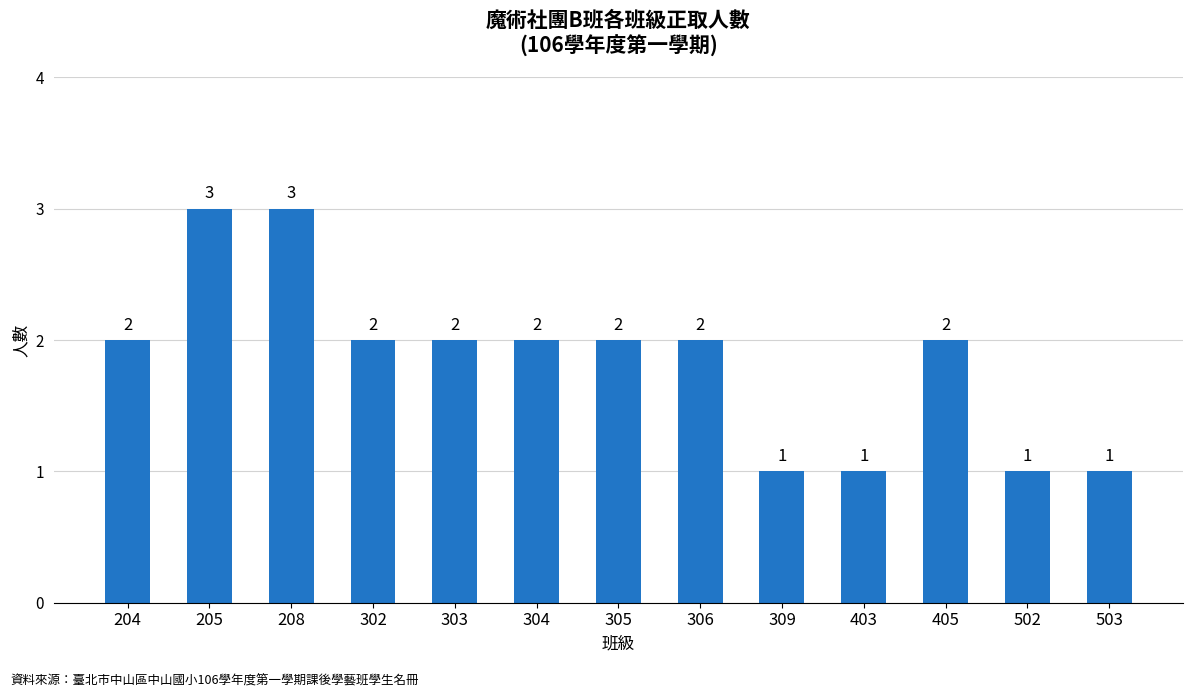

The chart shows a value of 1 at 503. True or false?

True